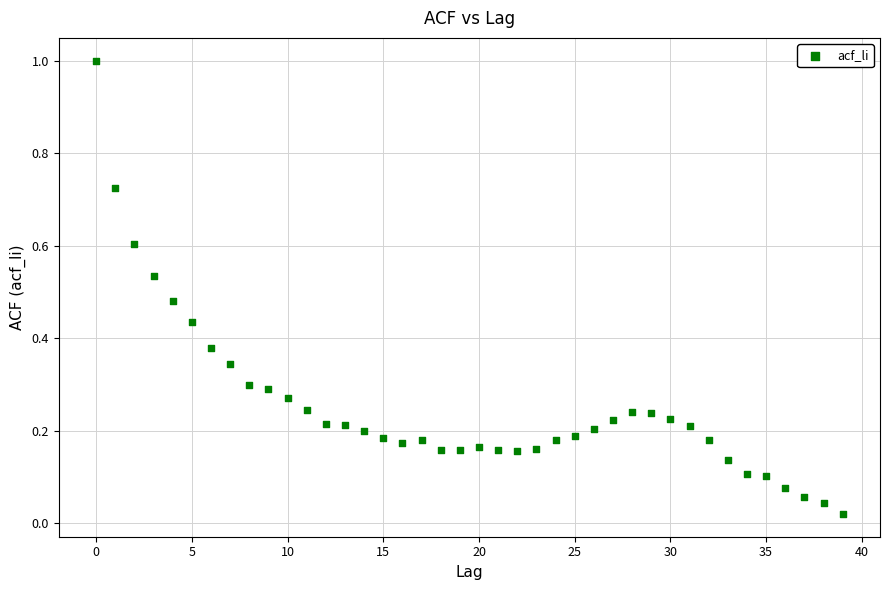

What is the range of Y values (max minus min)?

1.0